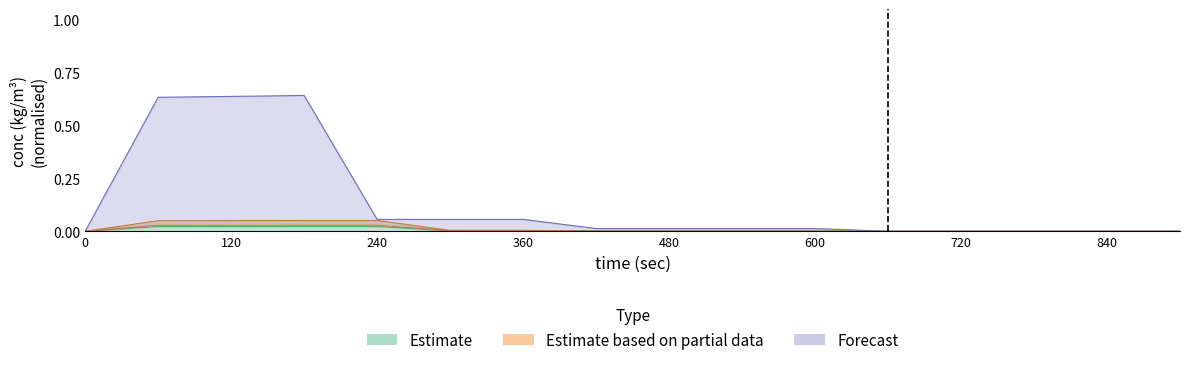

Does the chart display data point markers on the line(s)?

No